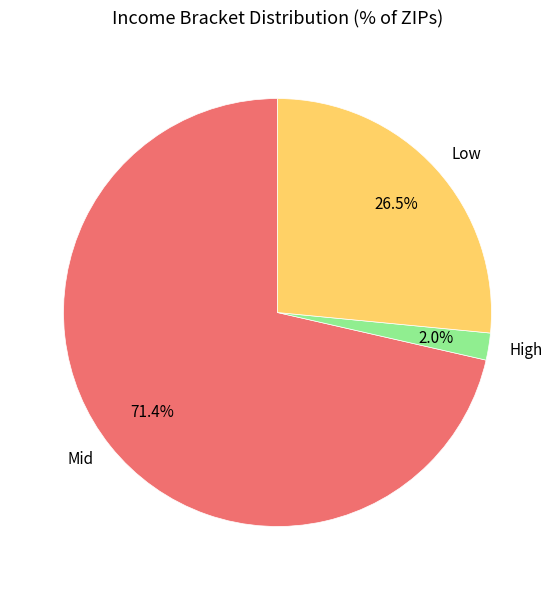

Is there a majority slice in this chart?

Yes